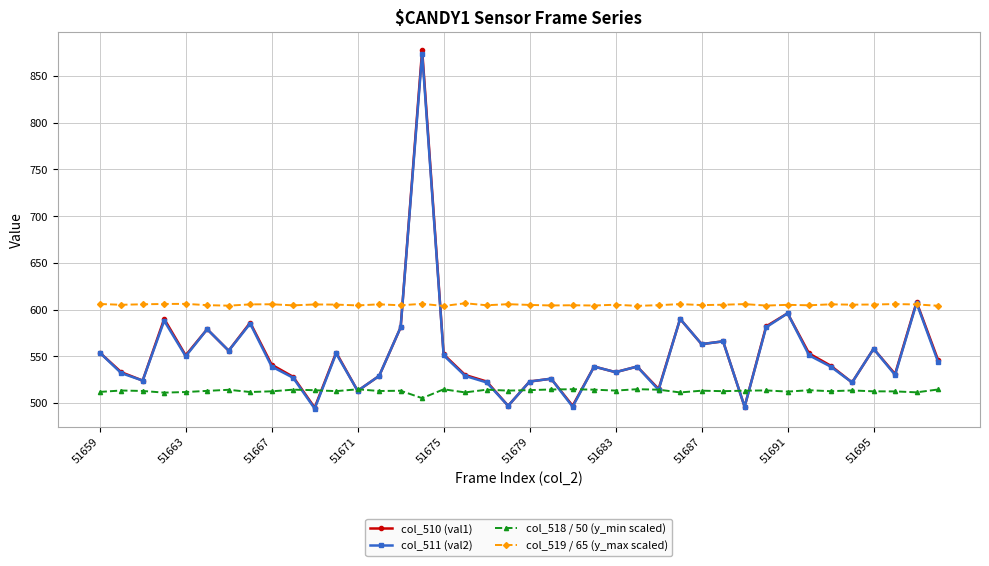

Which series has the widest spread of values?

col_510 (val1)